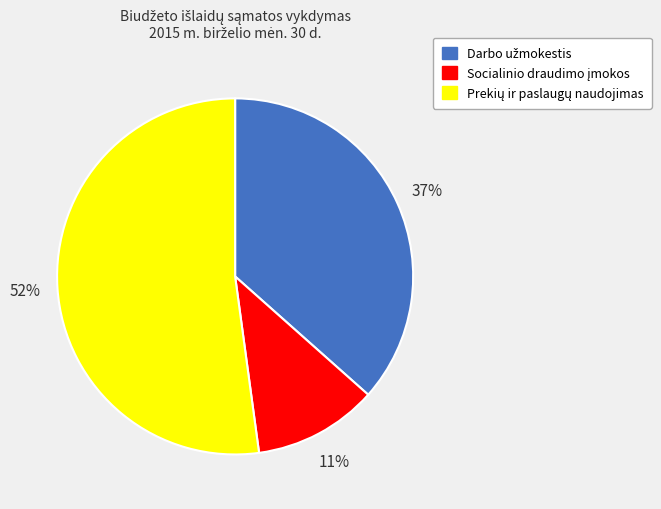

To the nearest percent, what is the average slice percentage?

33%